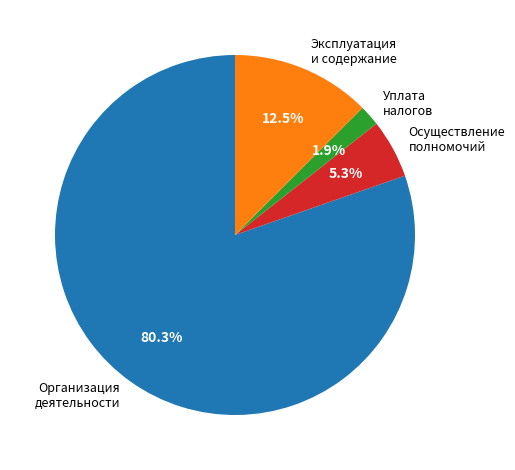

What percentage is NOT represented by Уплата налогов?

98.1%